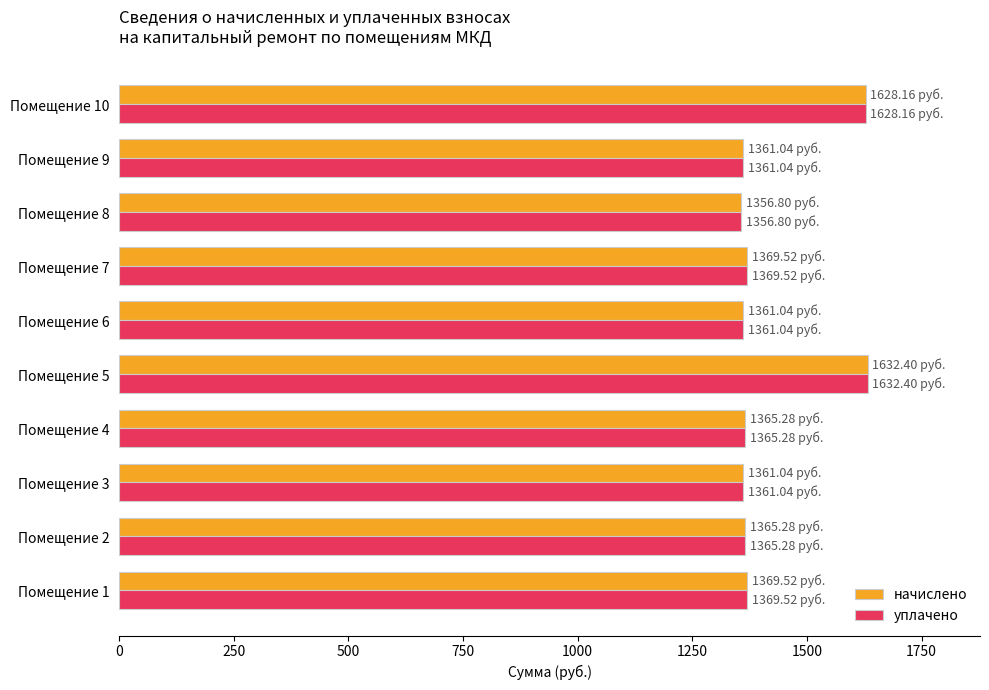

At how many categories does at least one series exceed 1452?

2